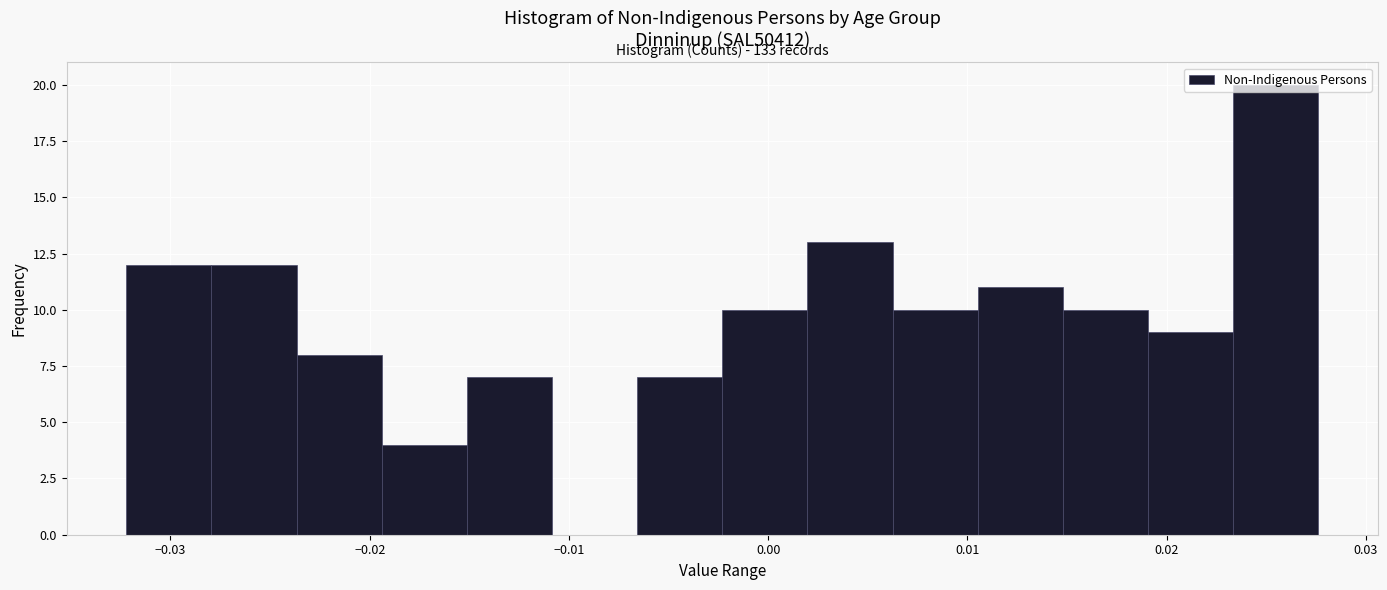

Over which range of the x-axis is the bar tallest?

0.023 to 0.028